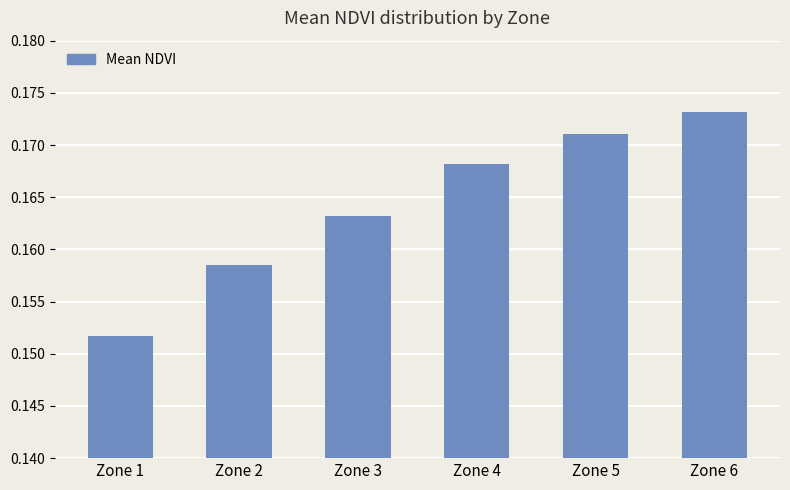

Rank the categories by value from lowest to highest.

Zone 1, Zone 2, Zone 3, Zone 4, Zone 5, Zone 6